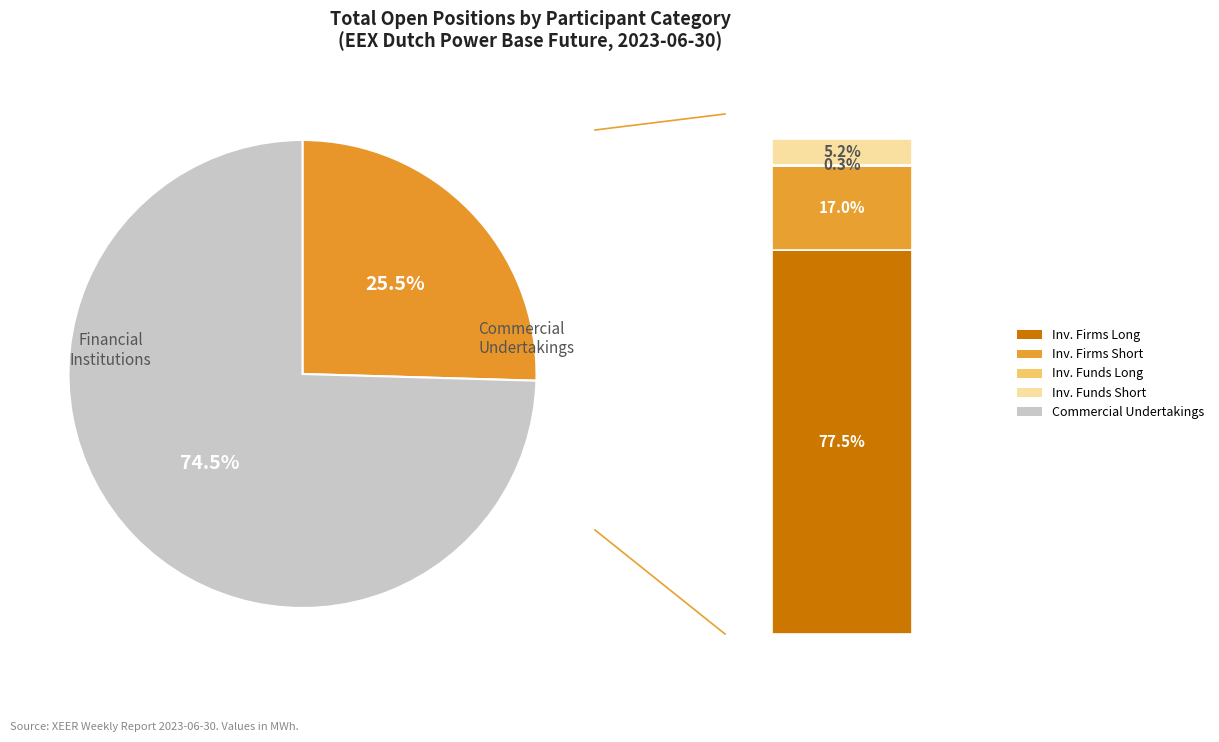

To the nearest percent, what percentage of the pie is Investment Firms or credit institutions (Long)?

20%